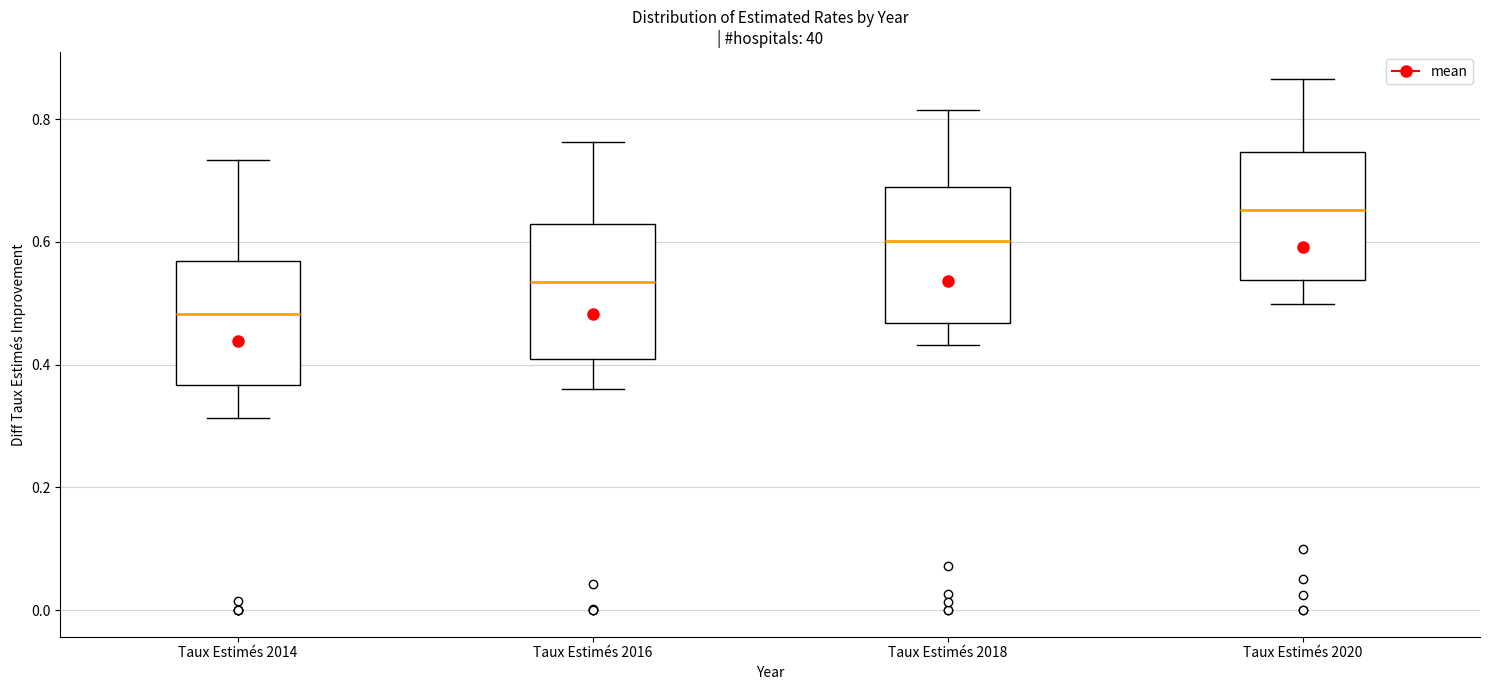

Reading left to right, transcribe this box plot: for each box, give where its median line is, the range the box spans, and where its two whiskers end, as read against the y-axis. The values are not printed on the chart, so give them approximately, as read against the axis.

Taux Estimés 2014: median 0.48, box 0.36 to 0.56, whiskers 0.32 to 0.74
Taux Estimés 2016: median 0.54, box 0.40 to 0.62, whiskers 0.36 to 0.76
Taux Estimés 2018: median 0.60, box 0.46 to 0.68, whiskers 0.44 to 0.82
Taux Estimés 2020: median 0.66, box 0.54 to 0.74, whiskers 0.50 to 0.86